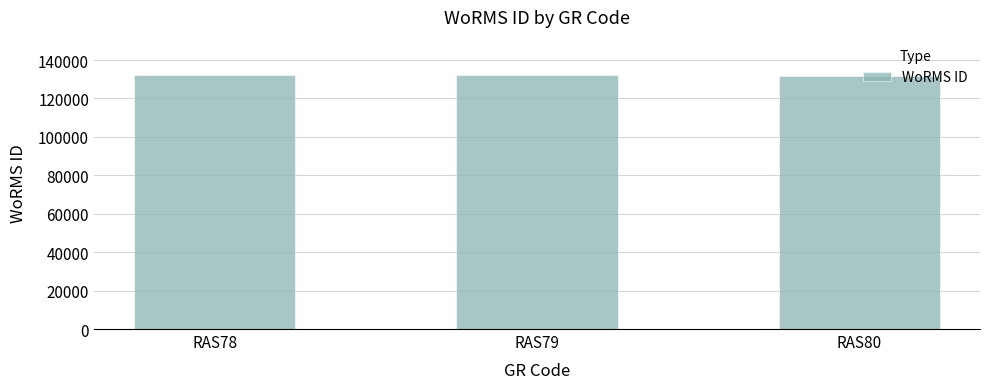

The chart shows a value of 232855 at RAS79. True or false?

False